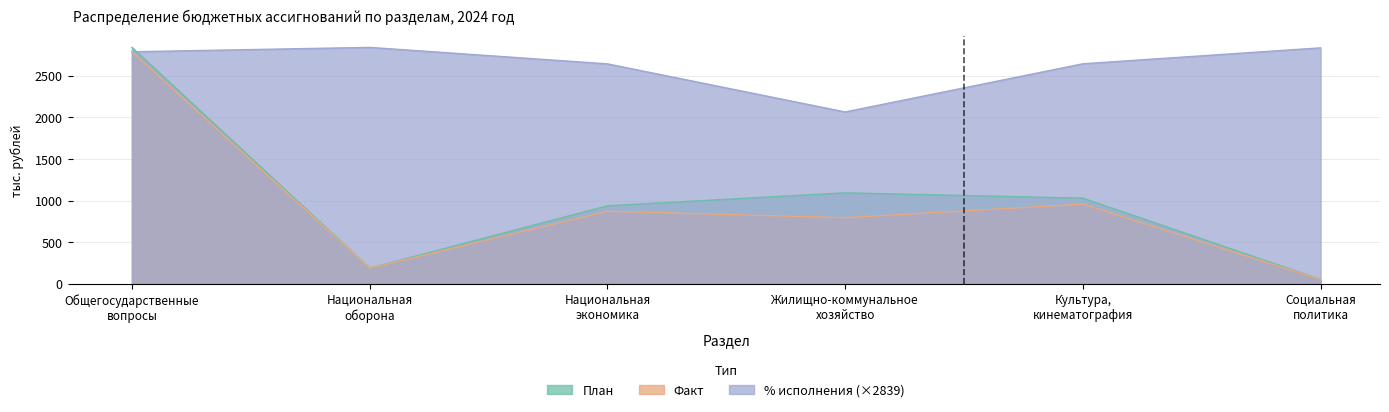

At which category does Факт reach its first local valley?

Национальная
оборона